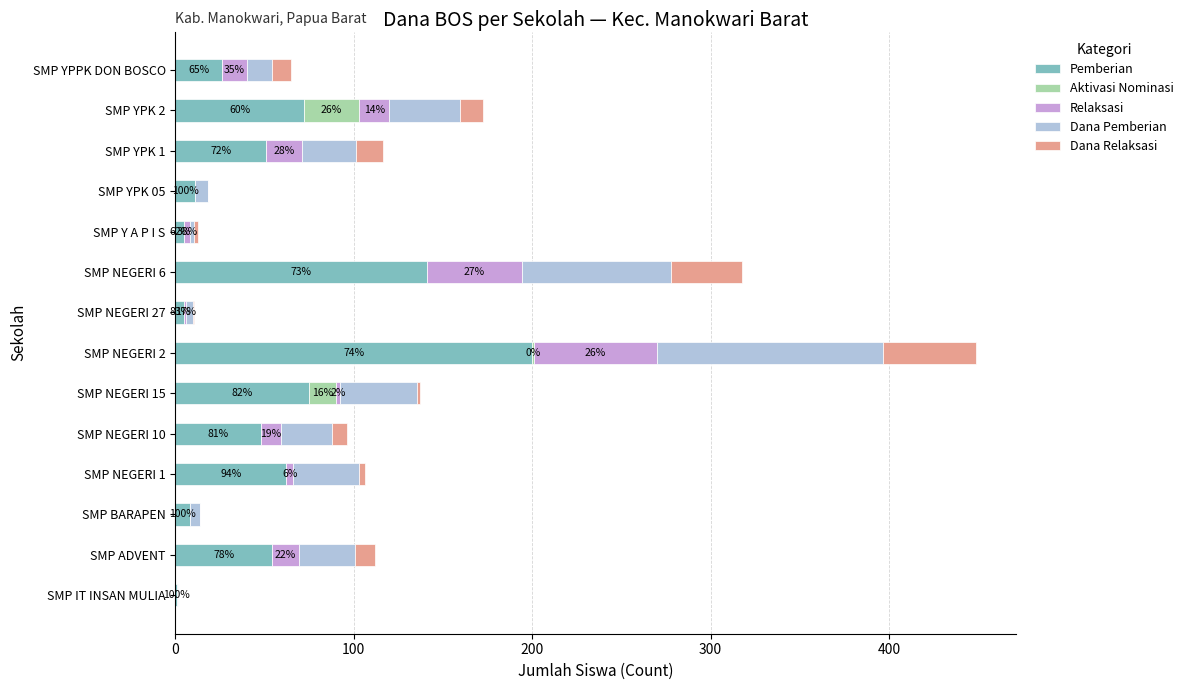

At which category is the sum across all series the highest?

SMP NEGERI 2